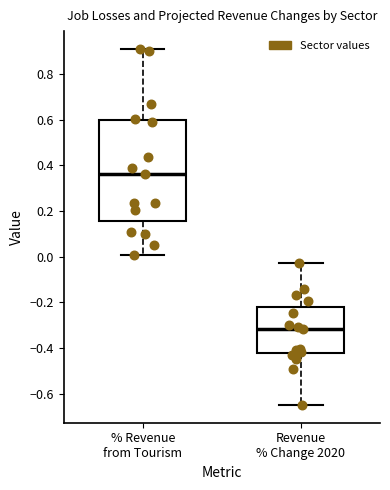

Which box's median line is the lowest?

Revenue % Change 2020